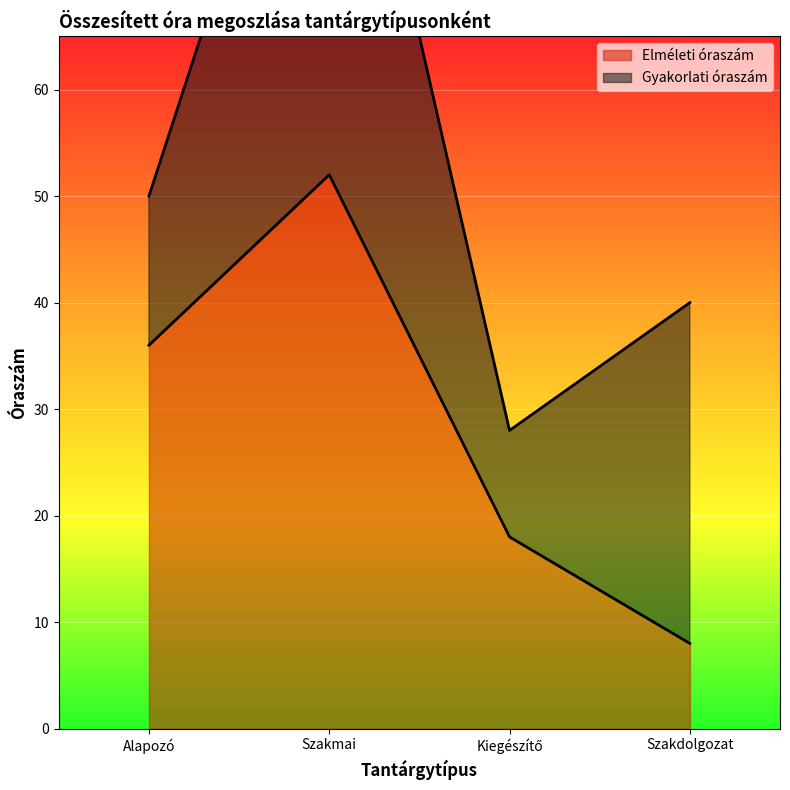

Does the chart display data point markers on the line(s)?

No